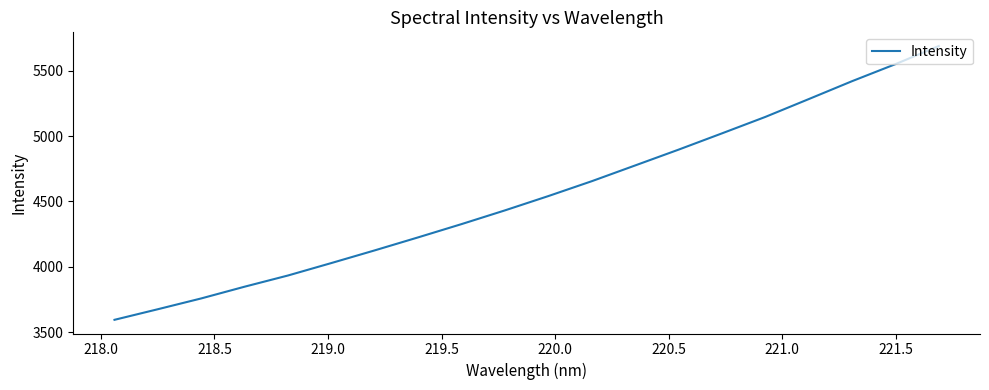

What is the sum of all values?

90933.5